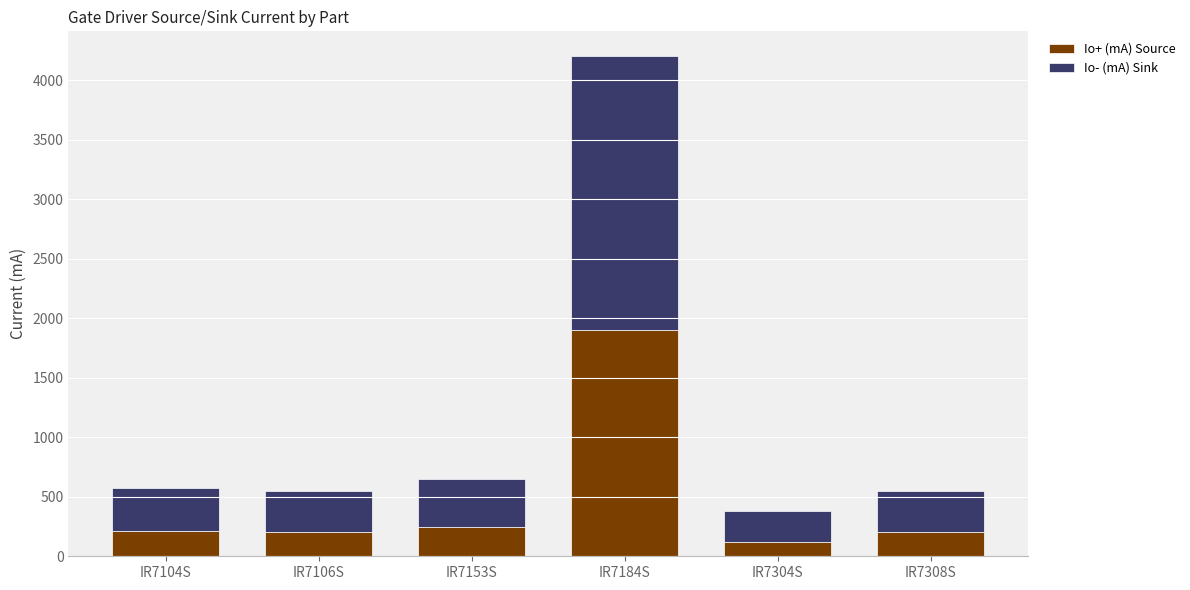

What is the sum of the Io+ (mA) Source values at IR7153S and IR7304S?

370